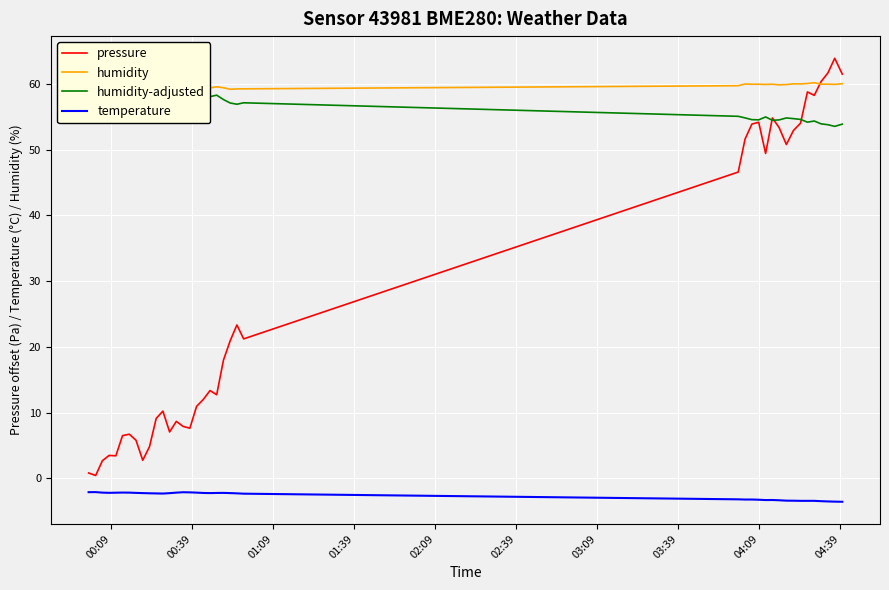

True or false: temperature and pressure cross at least once.

False